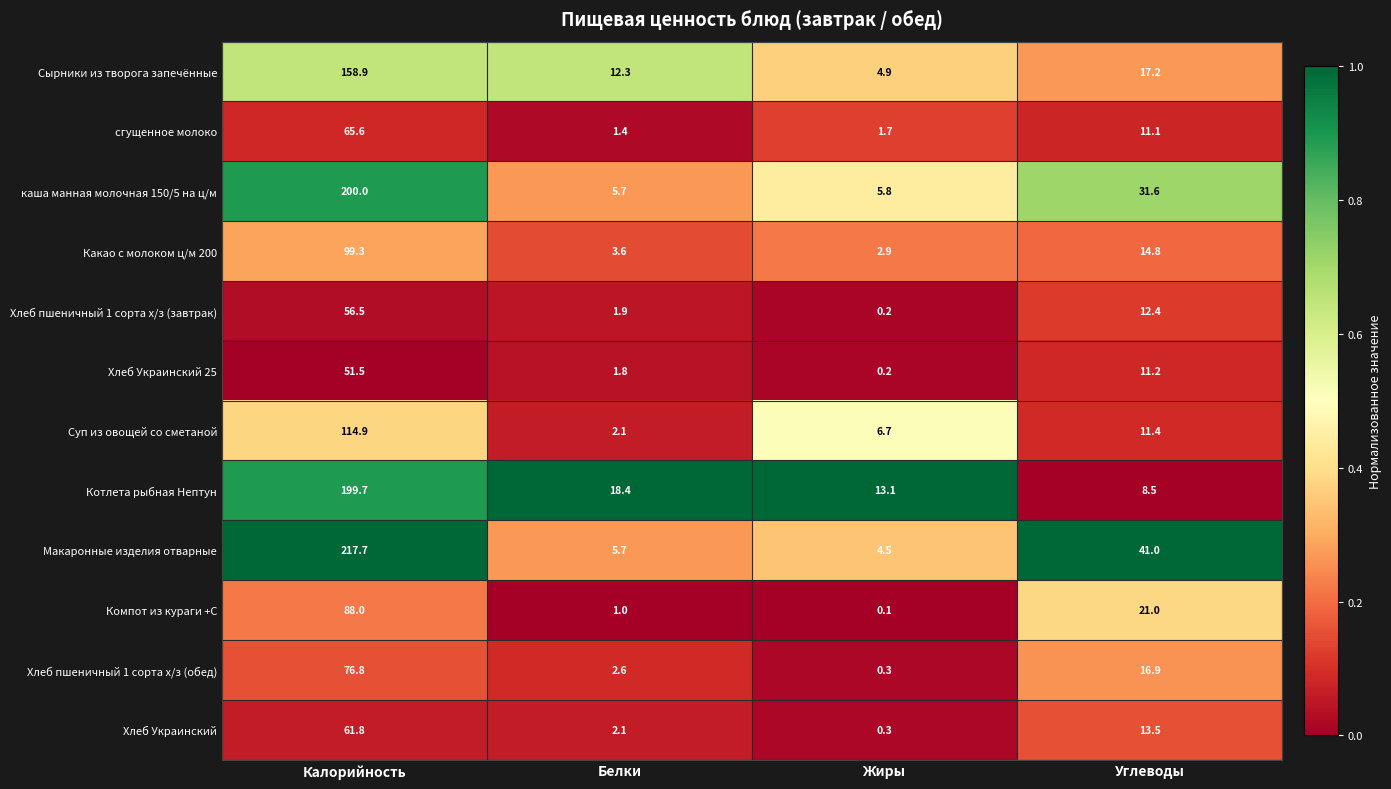

What is the difference between the second highest and minimum values in the Сырники из творога запечённые series?

12.3